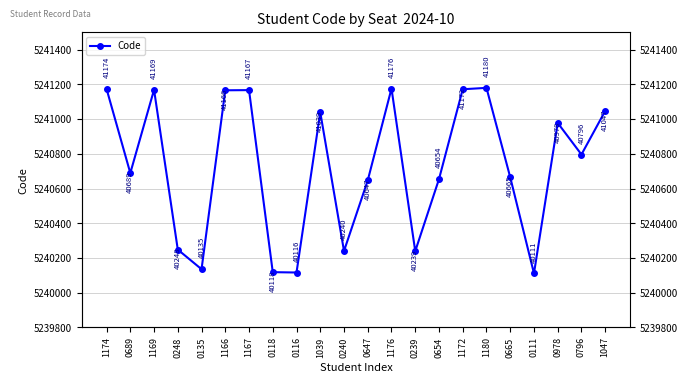

At which label is the value closest to 5240645?

0647